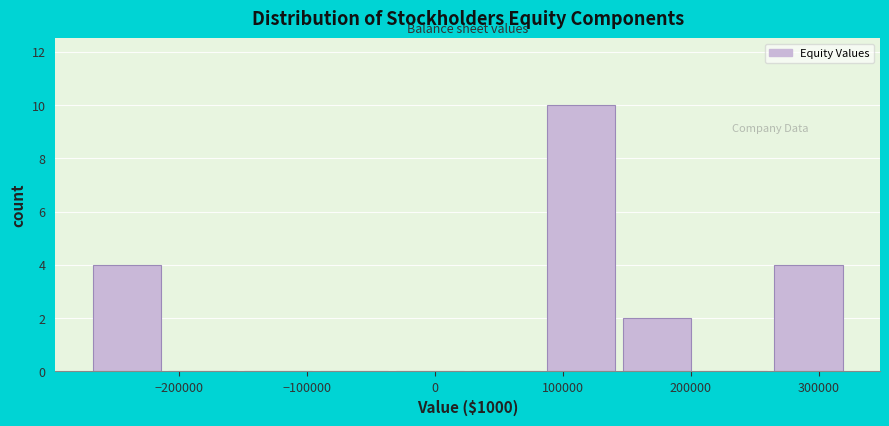

Which range on the x-axis has the tallest bar?

90000 to 150000